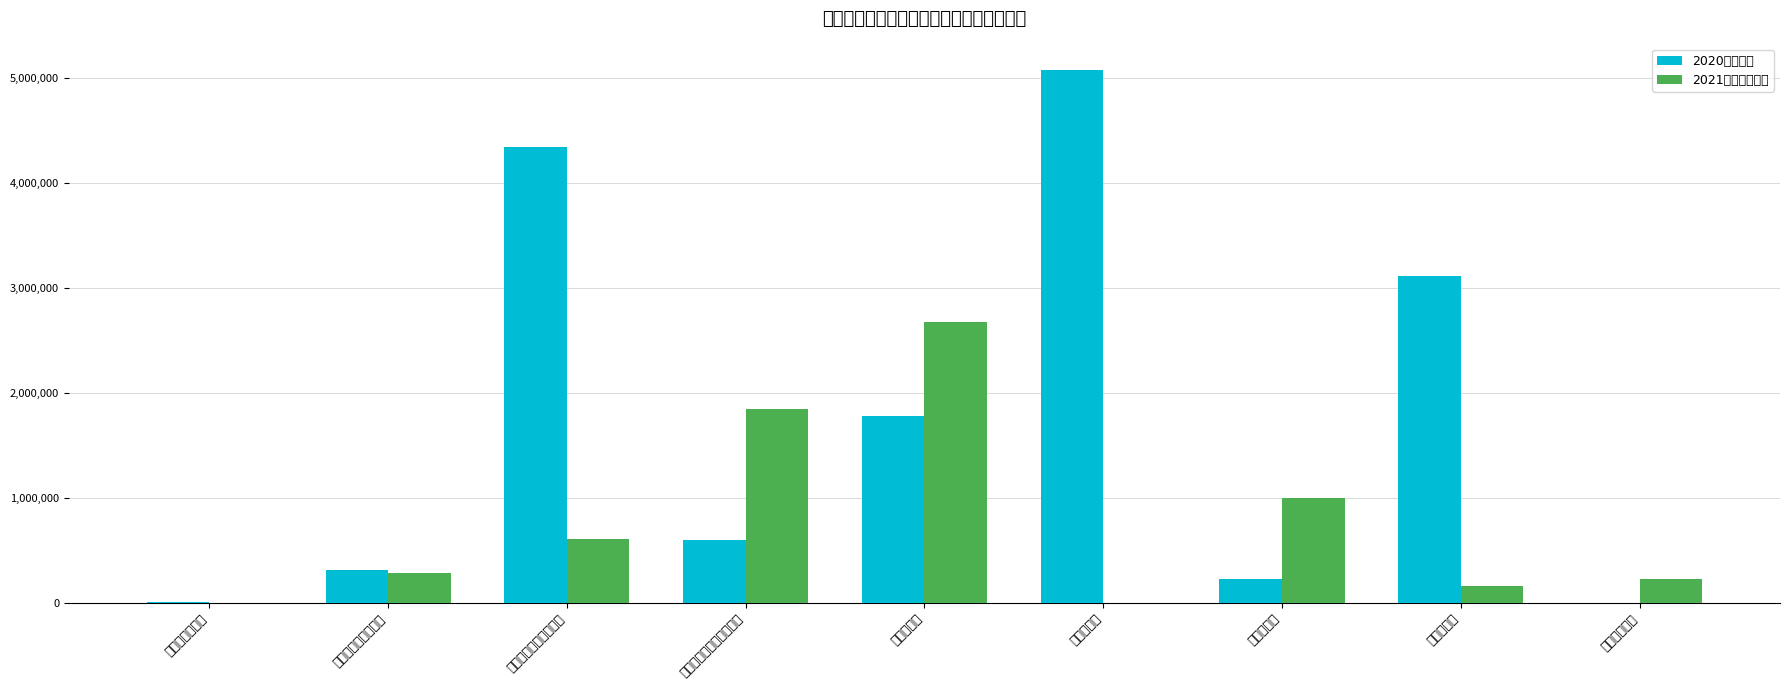

Are the bars grouped side by side (vs. stacked)?

Yes